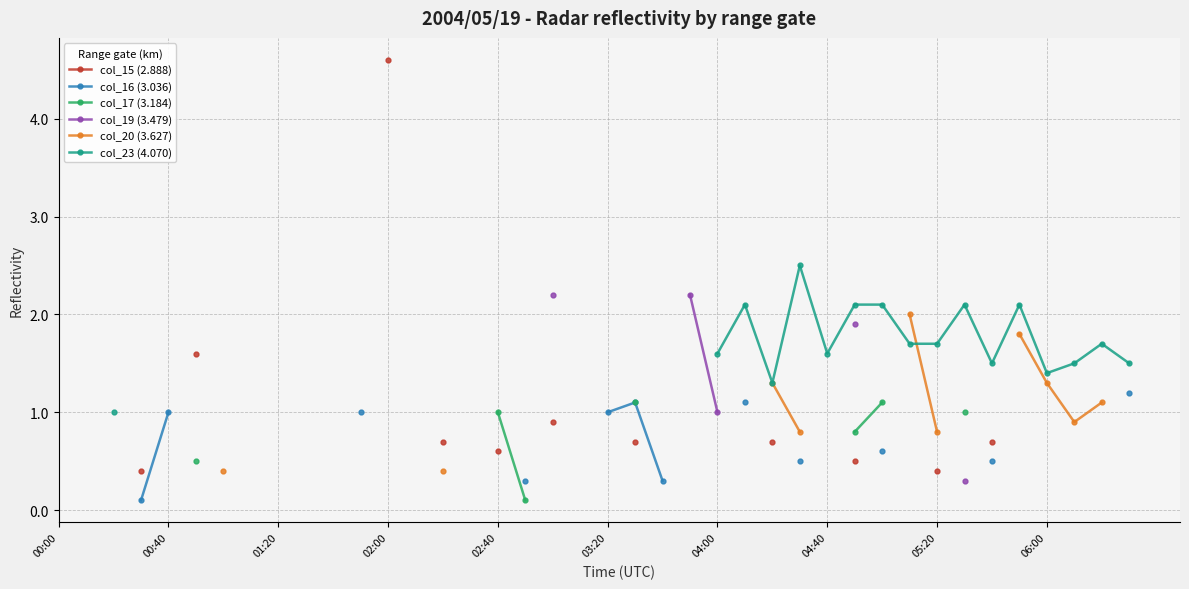

Is this an area chart (filled region under the line)?

No